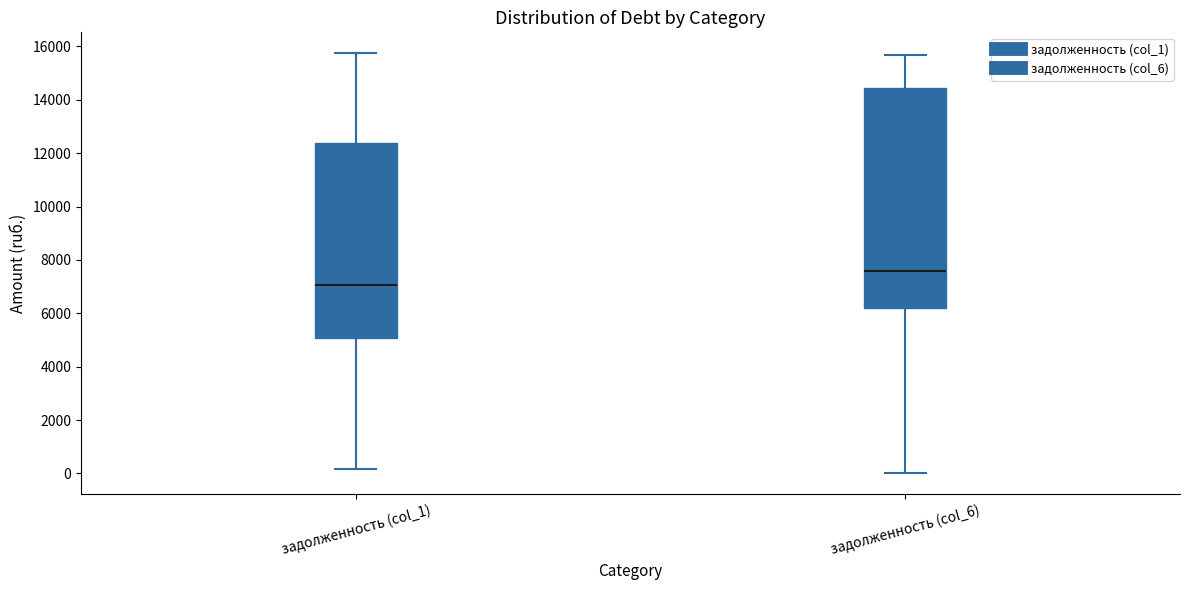

Which box is the tallest, from its lower edge to its upper edge?

задолженность (col_6)